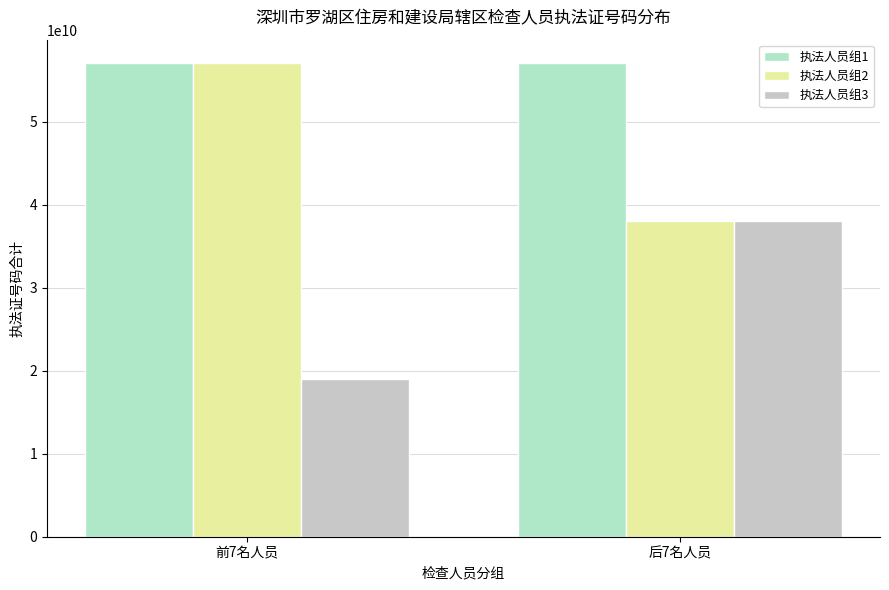

What is the label of the 1st bar from the left?

前7名人员